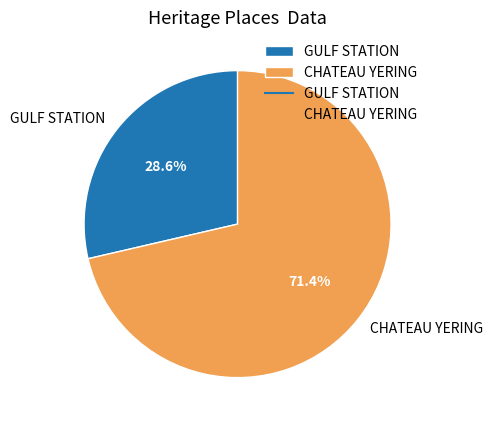

What percentage is the GULF STATION slice, to the nearest percent?

29%